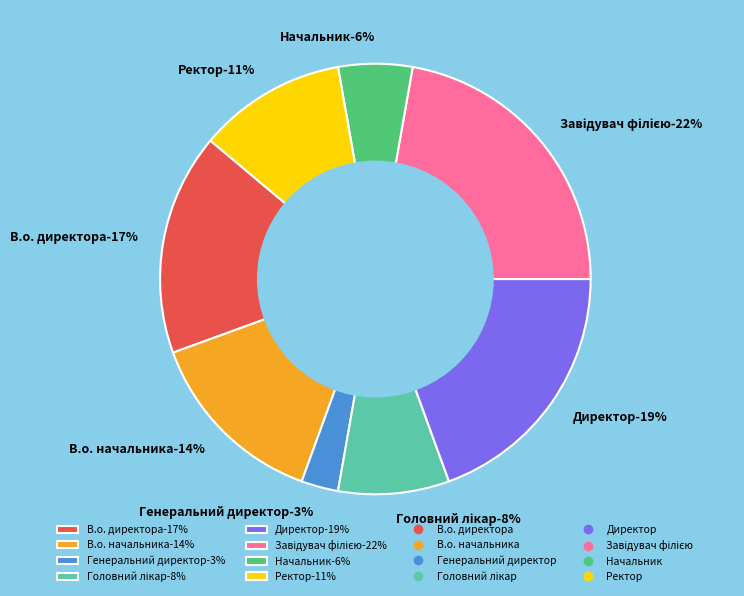

The В.о. директора slice represents 4% of the pie. True or false?

False